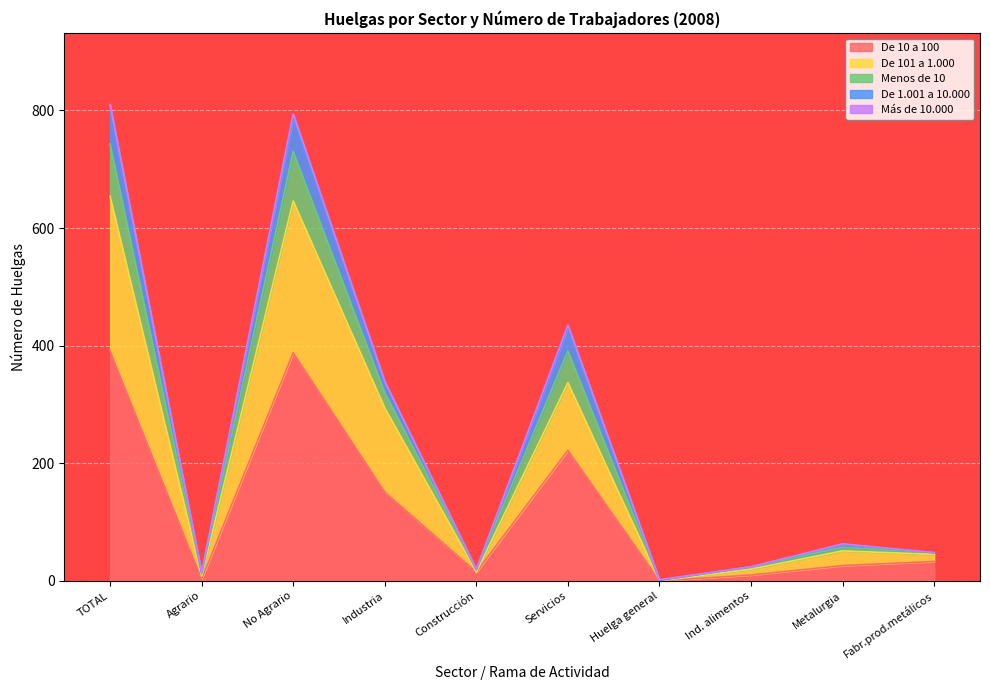

True or false: De 10 a 100 has a value of 0 at Huelga general.

True